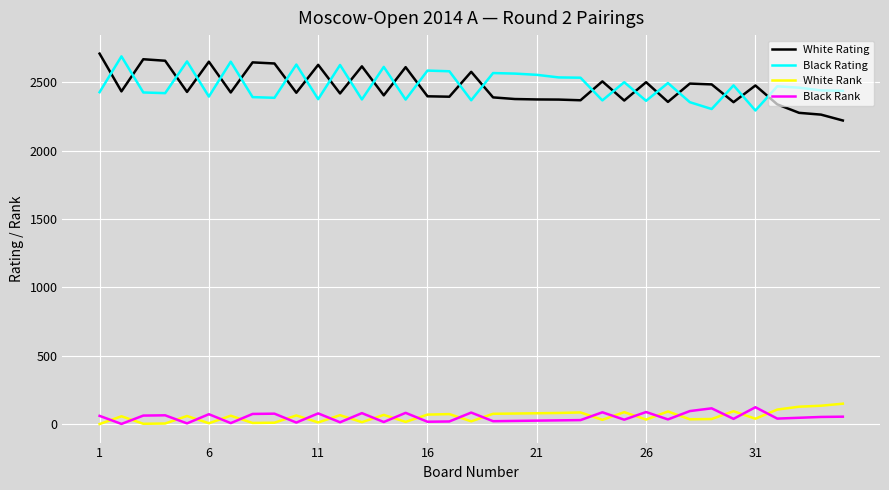

What is the difference between the maximum and minimum values in the White Rating series?

489